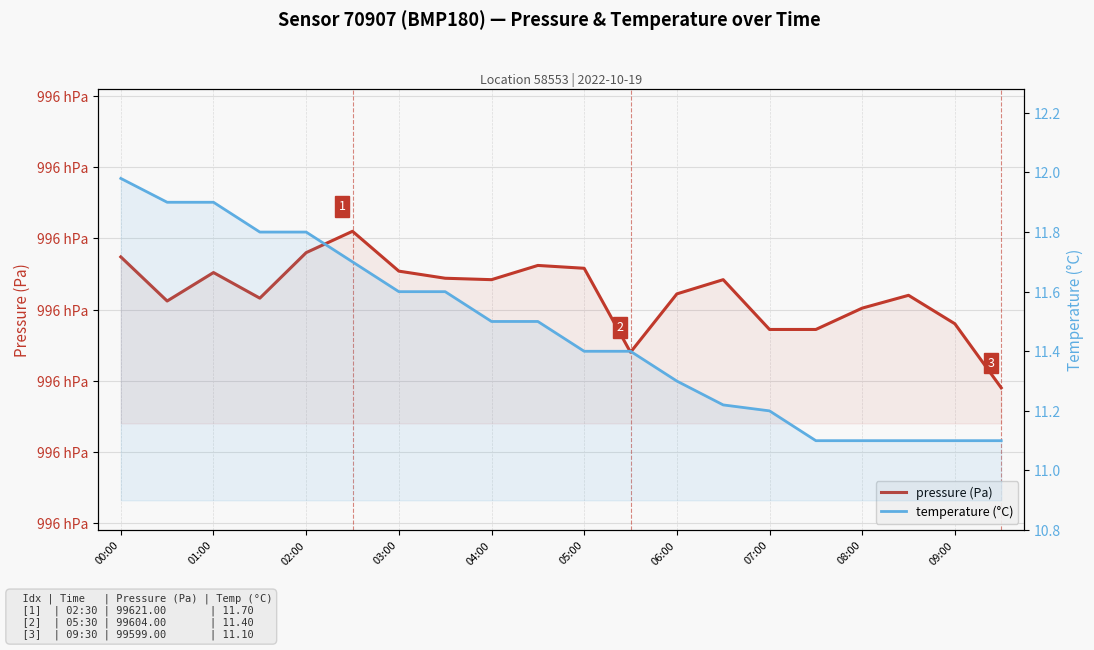

Reading left to right, list all the values displayed in this chart.

pressure (Pa): 99617.4	99611.2	99615.2	99611.6	99618.0	99621.0	99615.4	99614.4	99614.2	99616.2	99615.8	99604.0	99612.2	99614.2	99607.2	99607.2	99610.2	99612.0	99608.0	99599.0
temperature (°C): 12.0	11.9	11.9	11.8	11.8	11.7	11.6	11.6	11.5	11.5	11.4	11.4	11.3	11.2	11.2	11.1	11.1	11.1	11.1	11.1